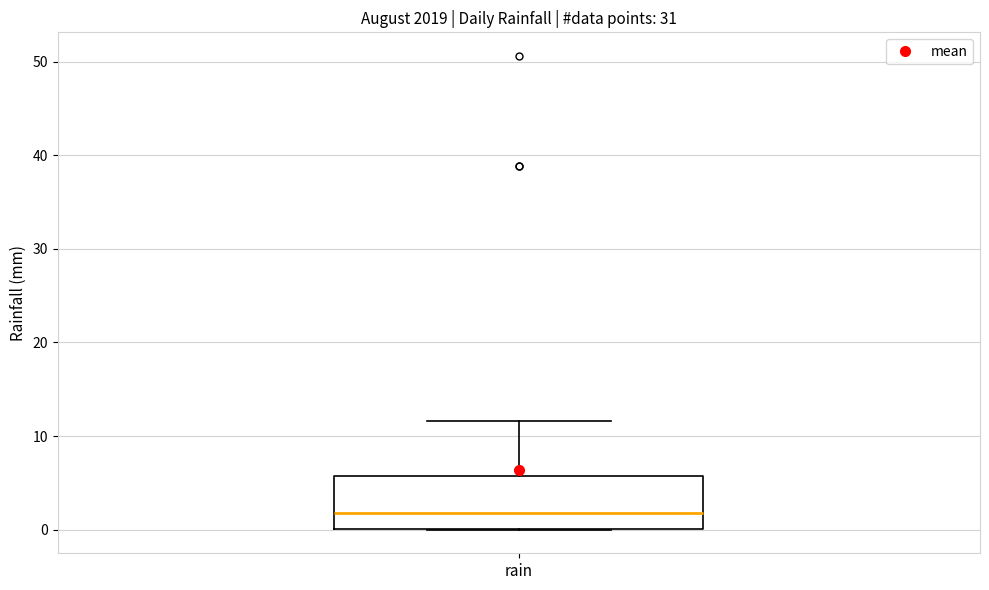

Read this box plot against the y-axis: the position of the median line, the range covered by the box, and the ends of both whiskers. The values are not printed on the chart, so give them approximately, as read against the axis.

median 2, box 0 to 6, whiskers 0 to 12